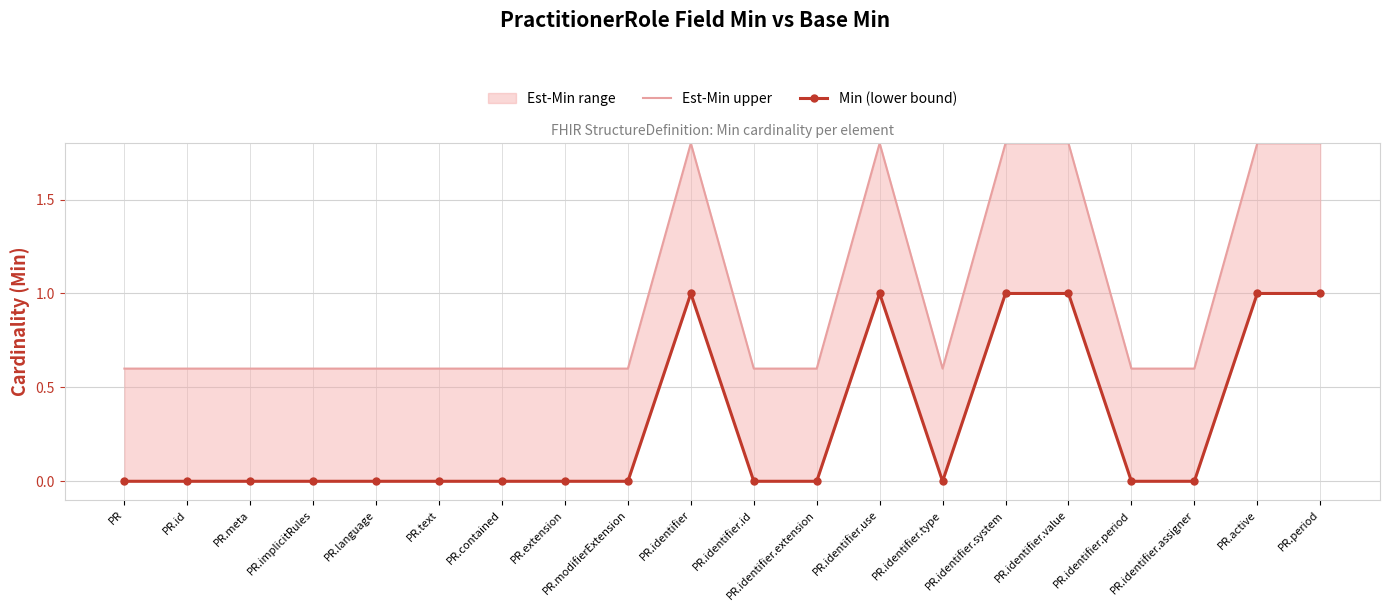

Which label corresponds to the smallest value in the chart?

PR